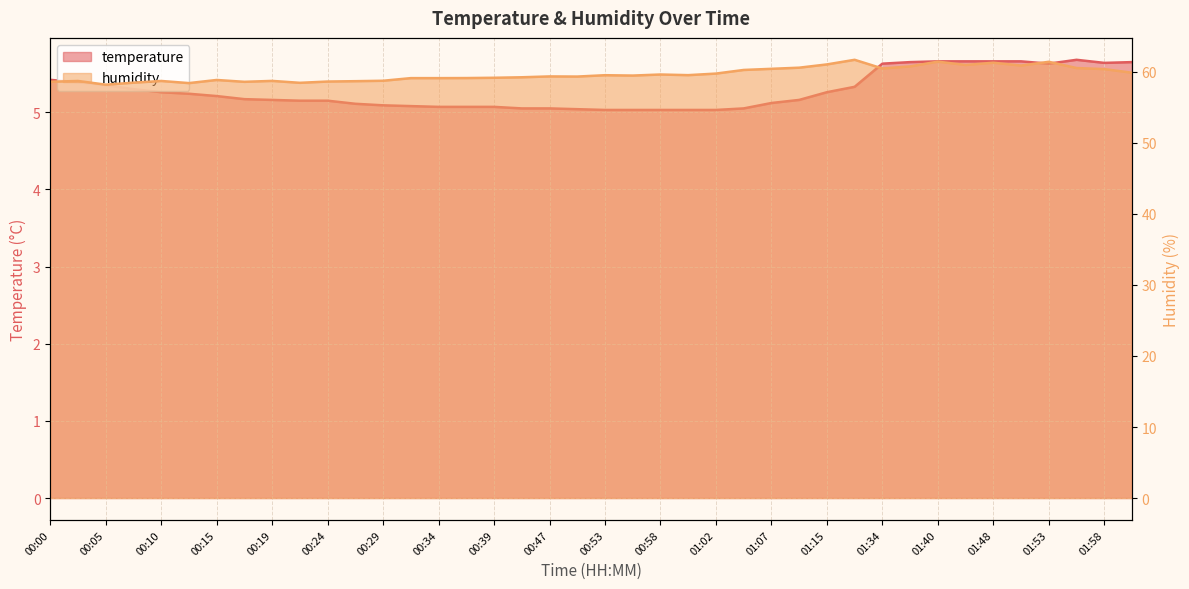

What is the label of the 3rd point from the left?

00:05